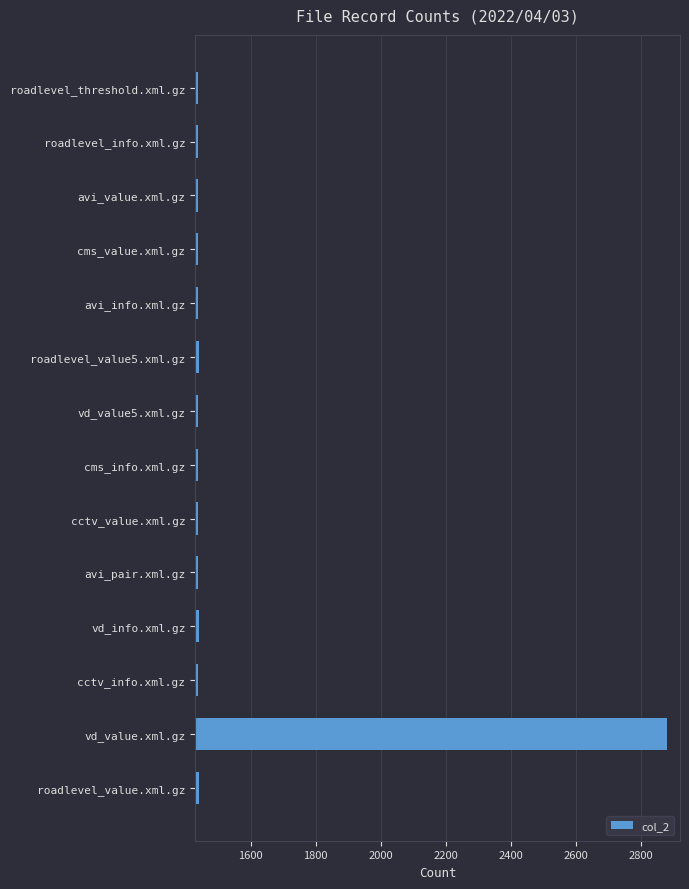

Approximately how many times larger is the value at cms_value.xml.gz compared to roadlevel_info.xml.gz?

1.0